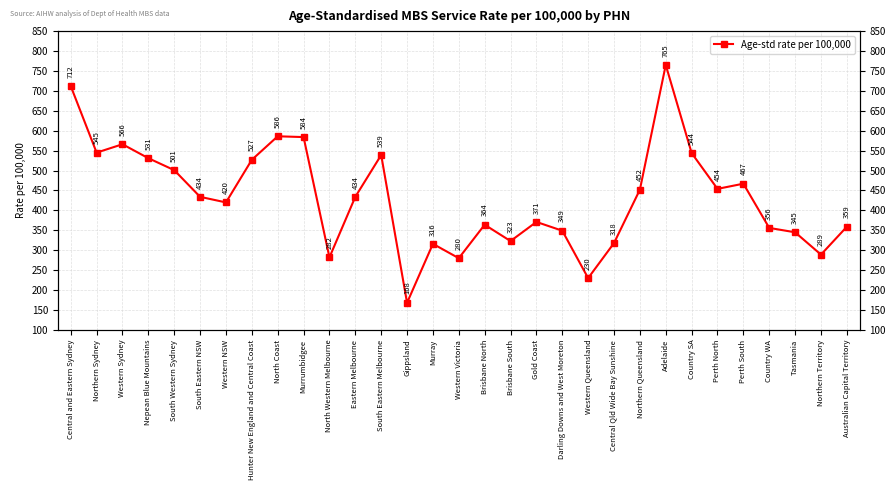

Rank the categories by value from highest to lowest.

Adelaide, Central and Eastern Sydney, North Coast, Murrumbidgee, Western Sydney, Northern Sydney, Country SA, South Eastern Melbourne, Nepean Blue Mountains, Hunter New England and Central Coast, South Western Sydney, Perth South, Perth North, Northern Queensland, South Eastern NSW, Eastern Melbourne, Western NSW, Gold Coast, Brisbane North, Australian Capital Territory, Country WA, Darling Downs and West Moreton, Tasmania, Brisbane South, Central Qld Wide Bay Sunshine, Murray, Northern Territory, North Western Melbourne, Western Victoria, Western Queensland, Gippsland